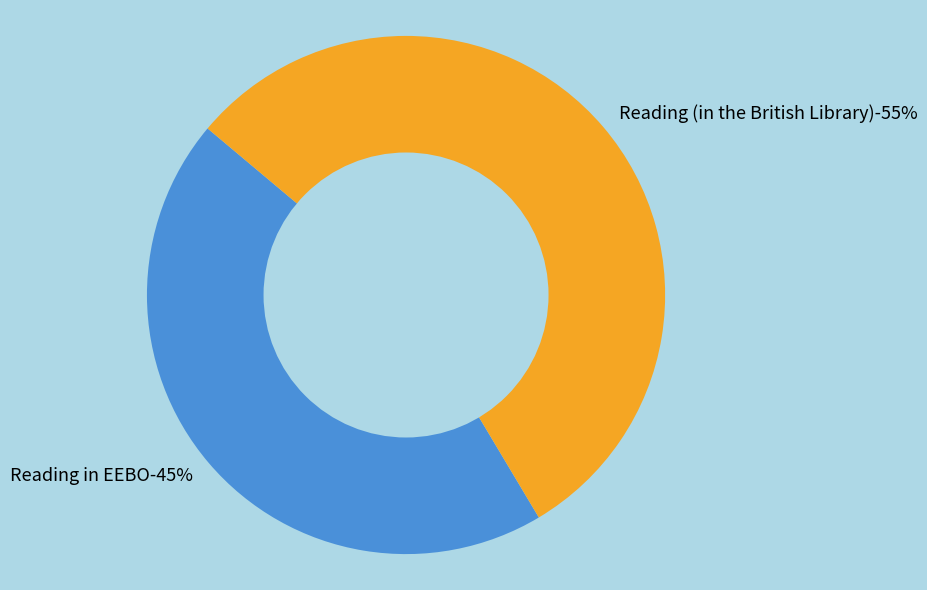

The Reading in EEBO slice represents 56% of the pie. True or false?

False